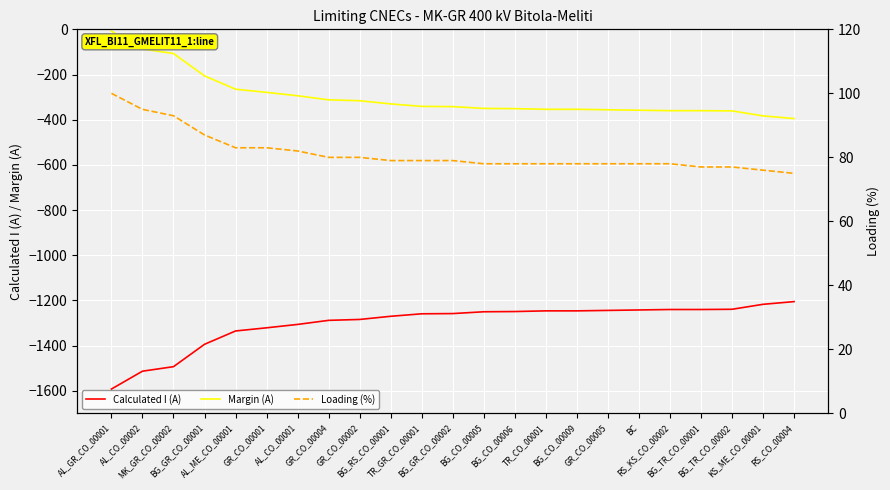

Which has a higher value, BG_GR_CO_00002 or RS_KS_CO_00002?

RS_KS_CO_00002